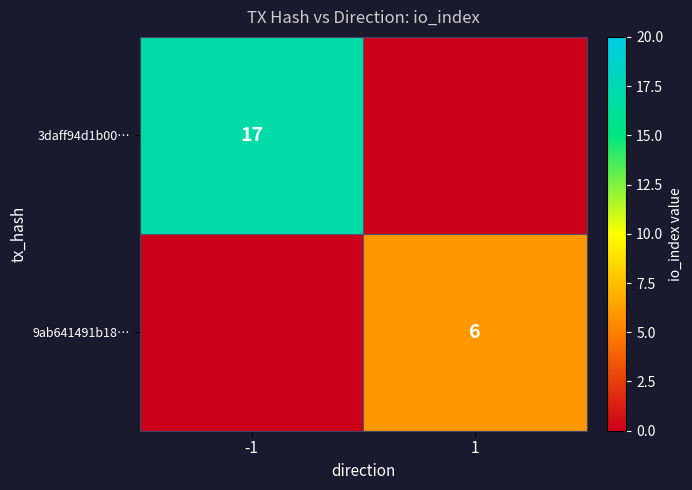

At how many categories does at least one series exceed 16?

1